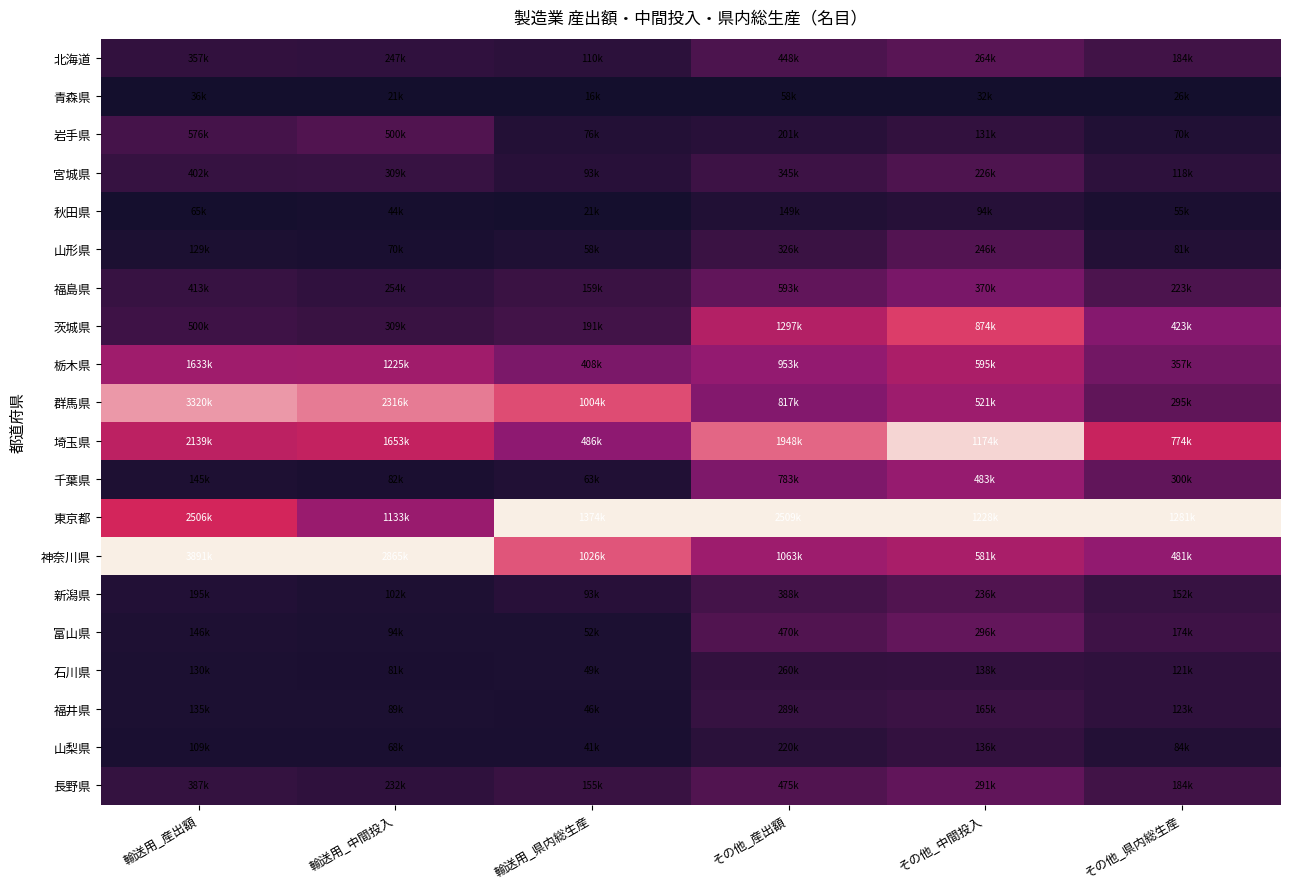

List the series in order of their peak value, lowest first.

青森県, 秋田県, 山梨県, 石川県, 福井県, 宮城県, 岩手県, 新潟県, 山形県, 北海道, 長野県, 富山県, 福島県, 千葉県, 栃木県, 茨城県, 群馬県, 埼玉県, 東京都, 神奈川県